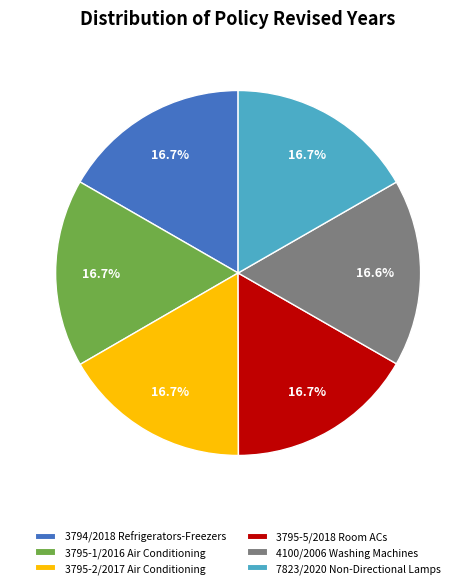

Count the number of slices in the pie.

6